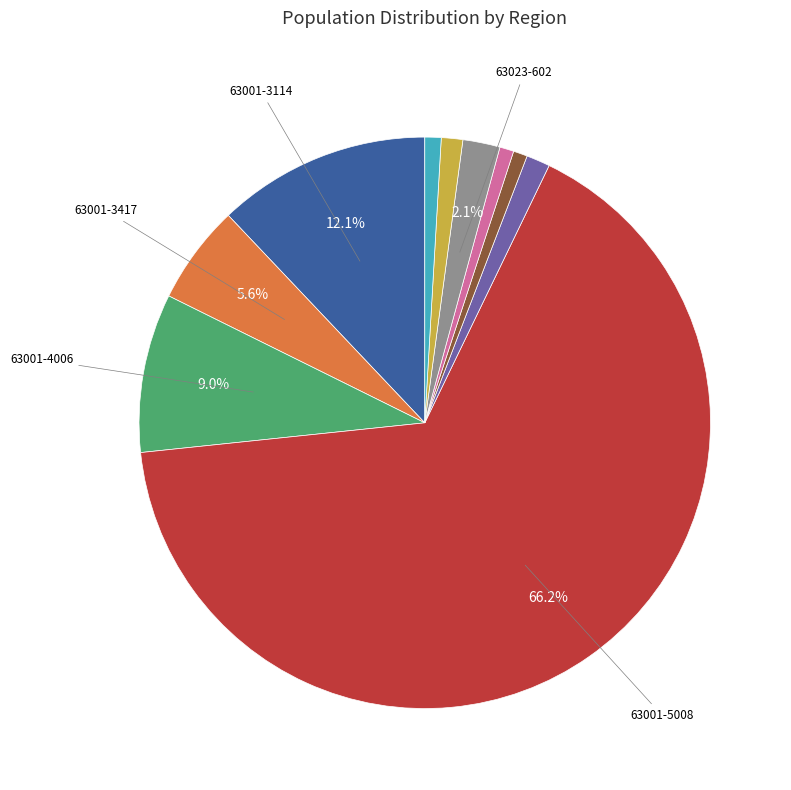

Does any single category account for the majority?

Yes